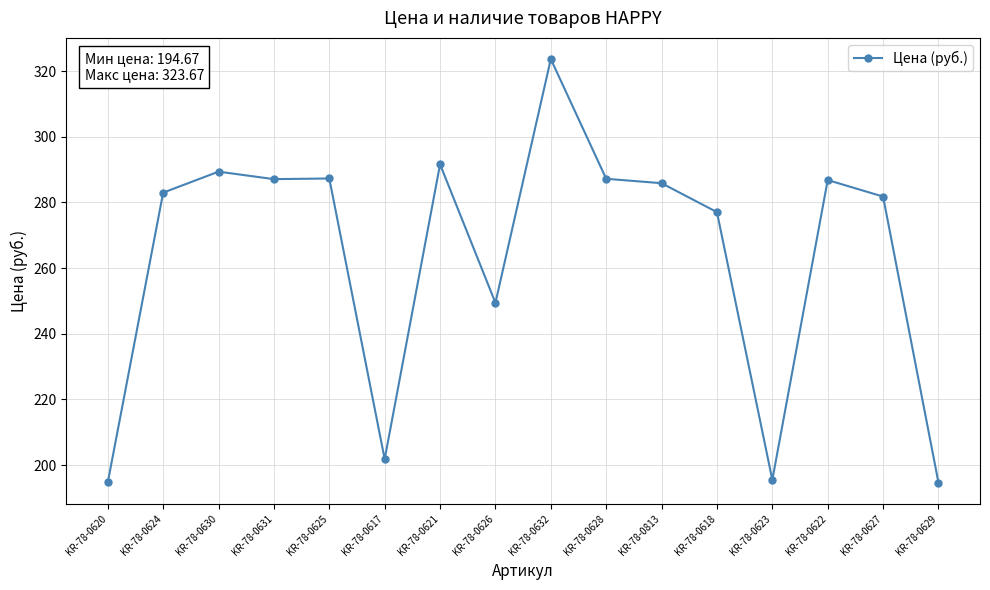

The value at KR-78-0618 is 277.1. True or false?

True